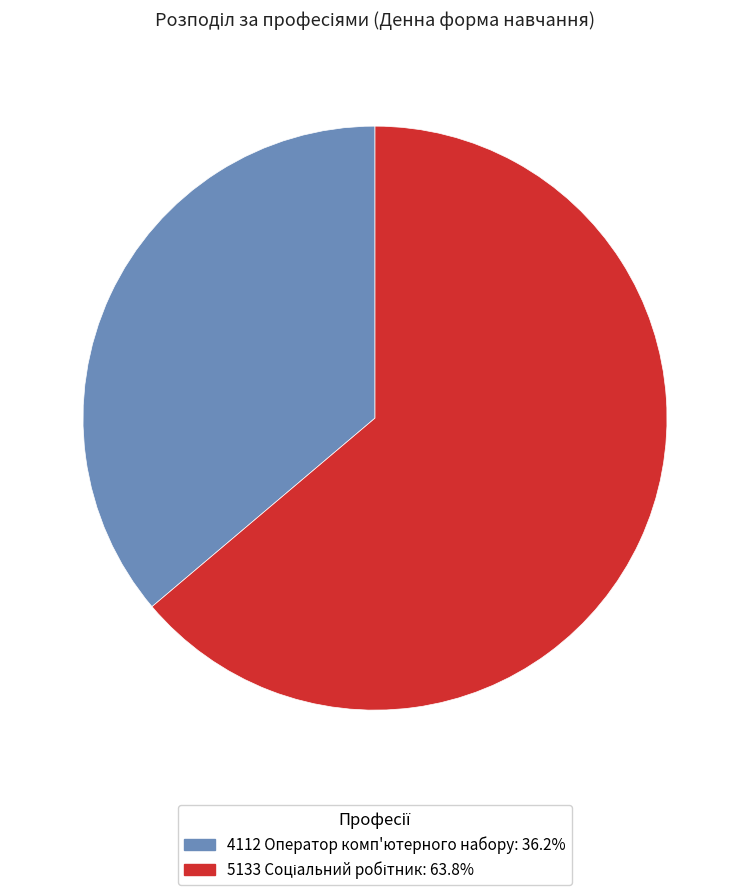

Is there any slice that represents more than half of the pie?

Yes